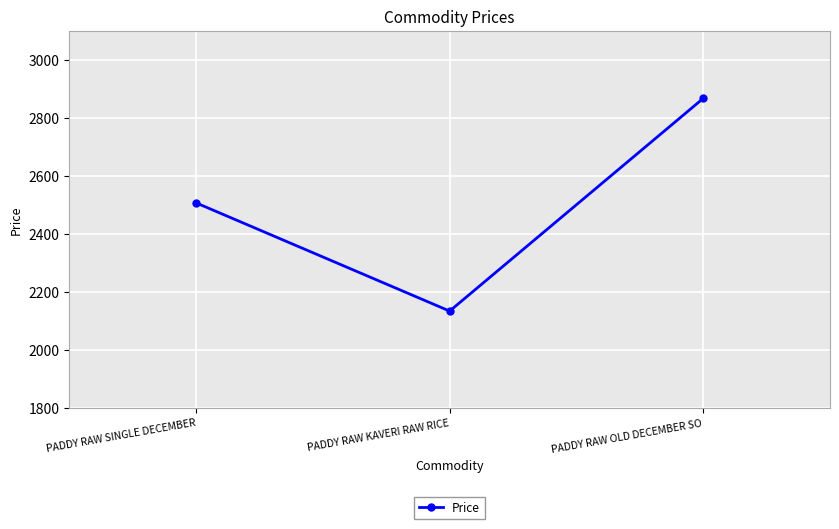

The value at PADDY RAW KAVERI RAW RICE is 877. True or false?

False